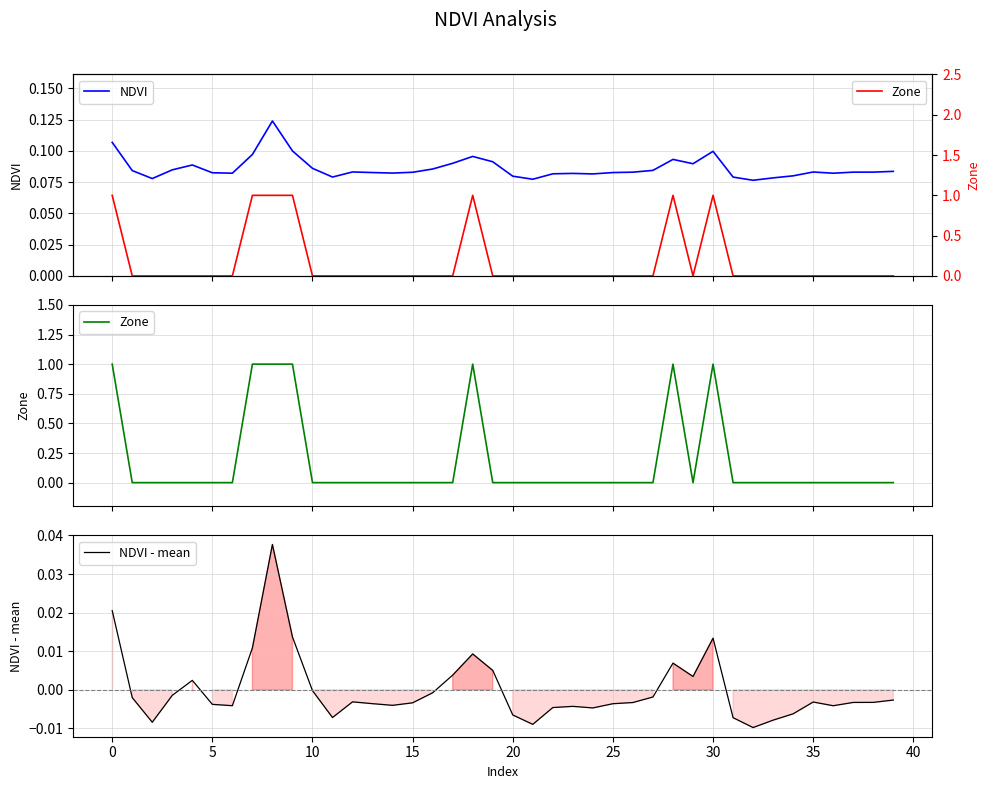

At 36, list the series in order from largest to smallest.

NDVI, Zone, NDVI - mean